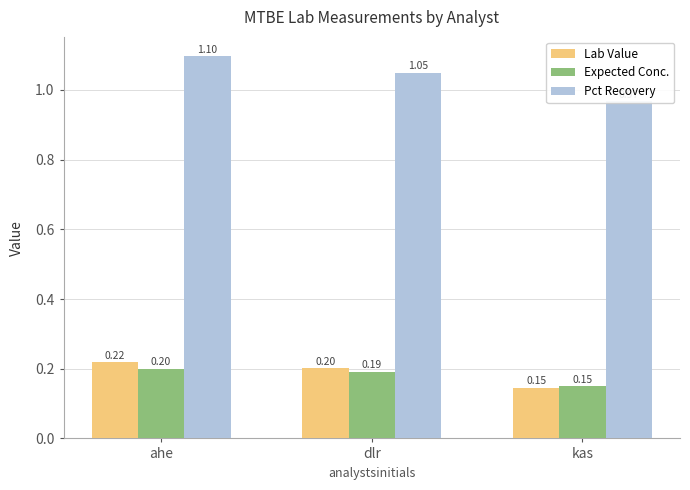

Count the number of data series in this chart.

3